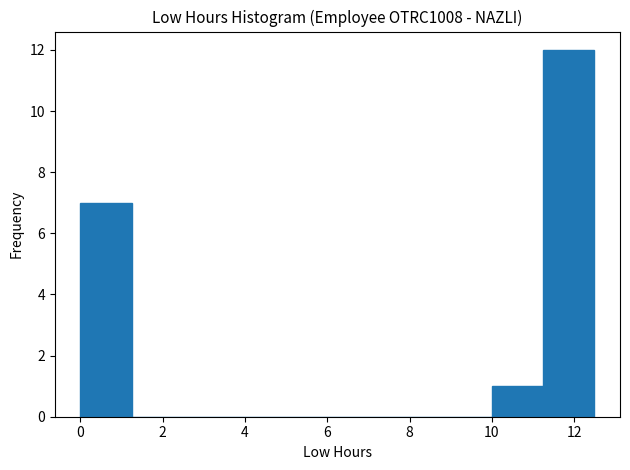

What is the height of the bar covering 10.0 to 11.2 on the x-axis? Neither the bar edges nor the heights are printed on the chart, so give them approximately, as read against the axes.

1